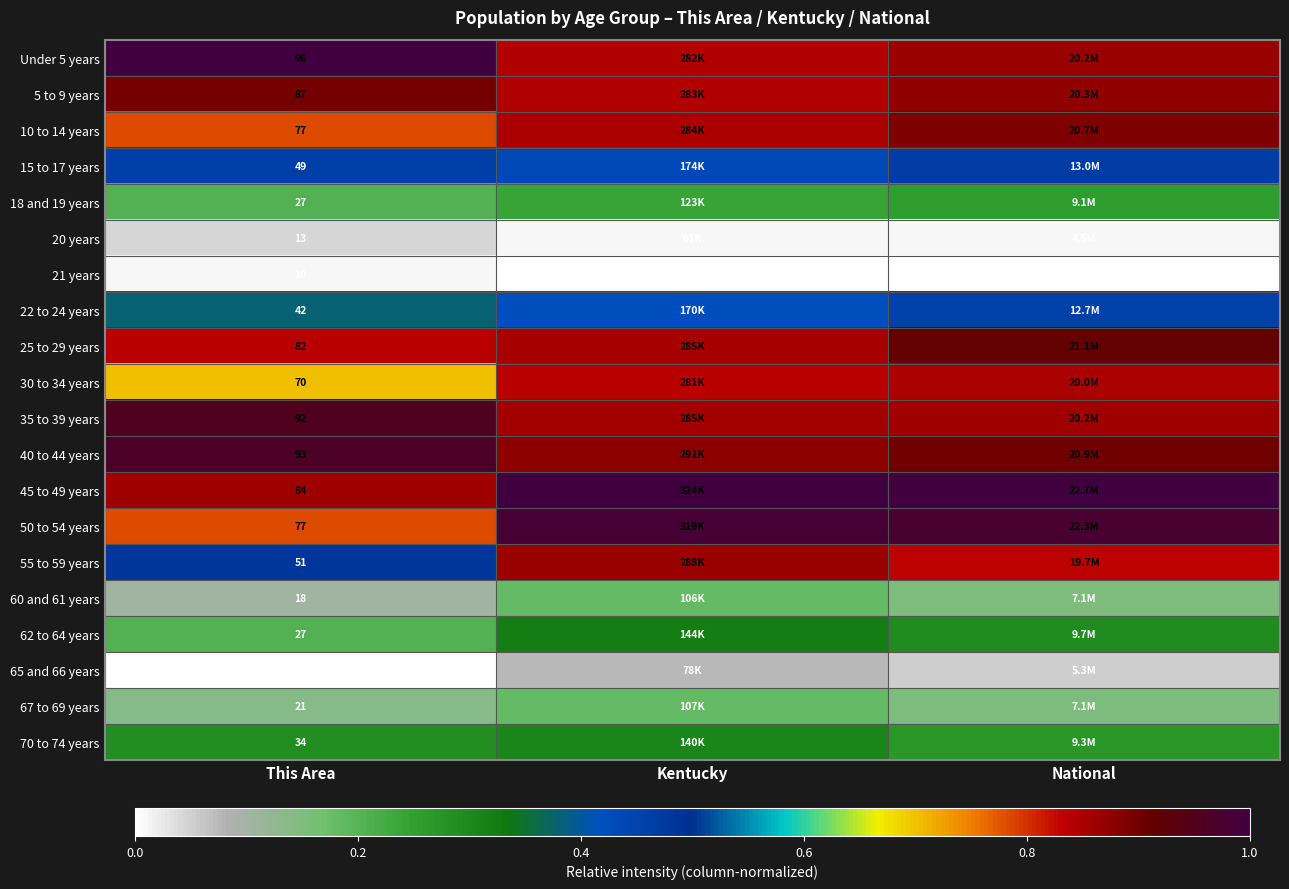

How many distinct data groups are displayed?

20